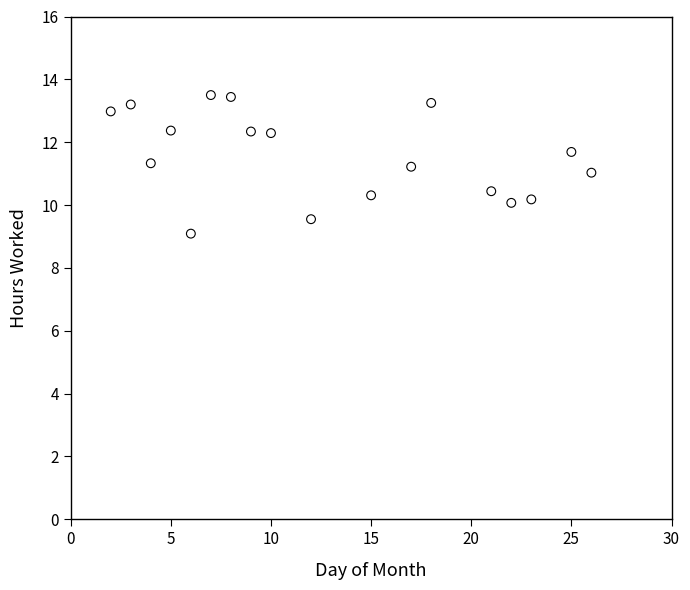

What is the range of X values (max minus min)?

24.0